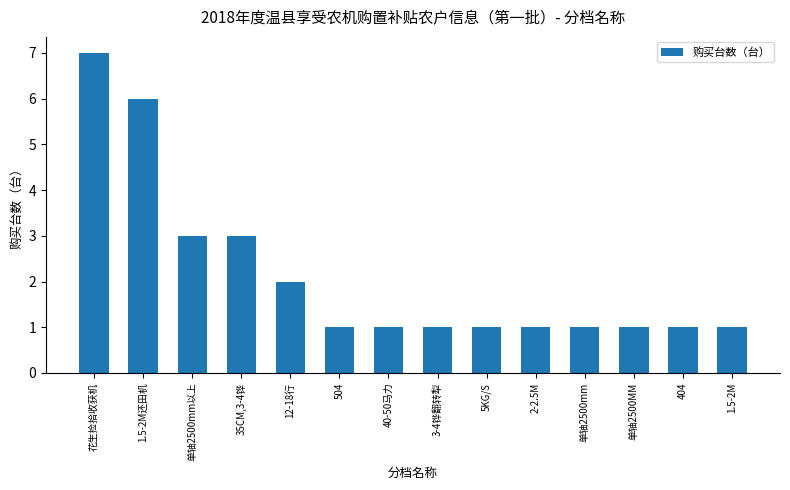

What position from the left is 40-50马力?

7